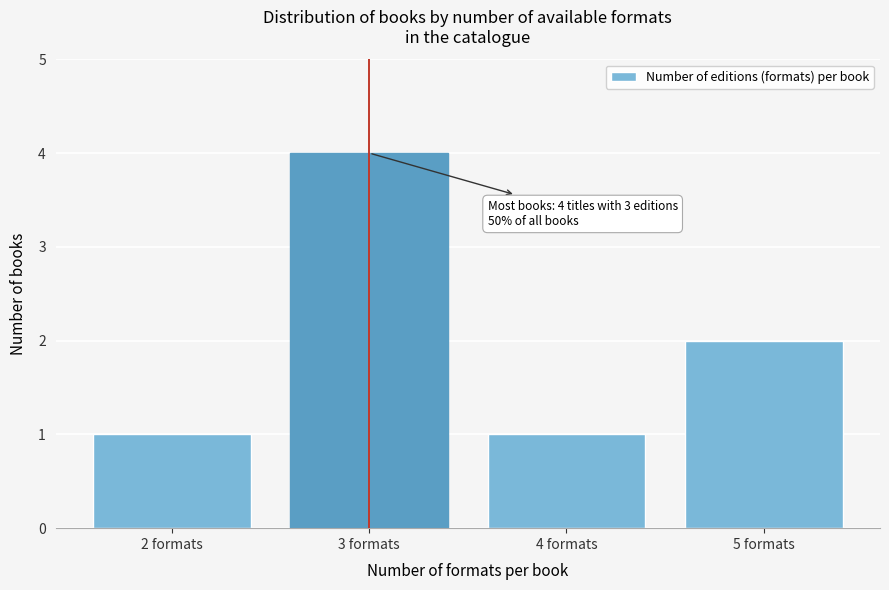

Reading left to right, what are all the values shown in this chart?

1	4	1	2